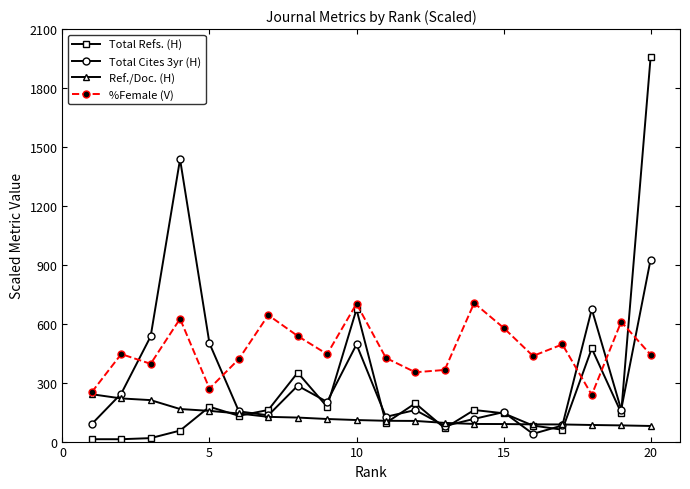

True or false: %Female (V) and Total Refs. (H) cross at least once.

True